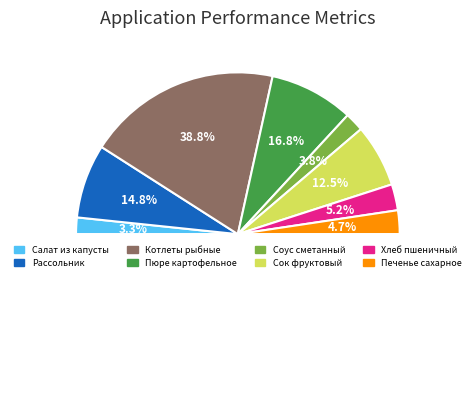

Count the number of slices in the pie.

8